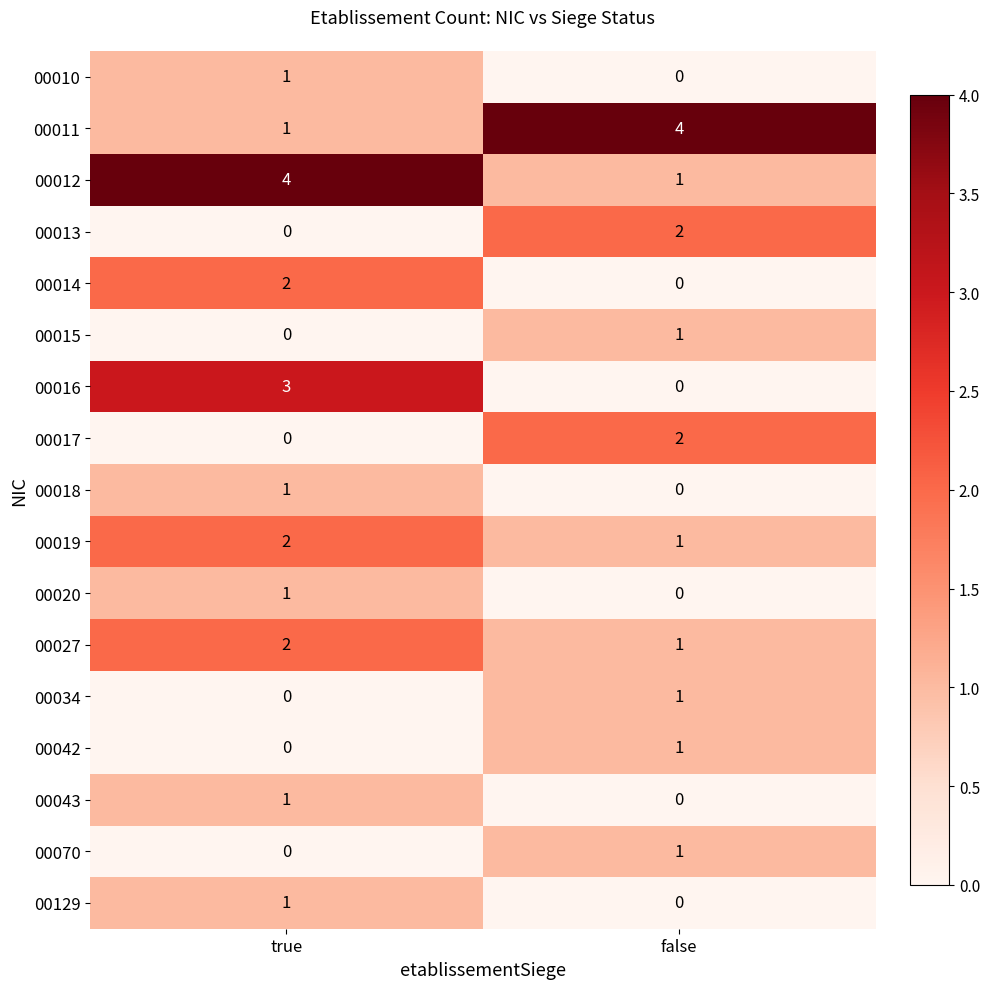

Rank the categories by 00043 value from highest to lowest.

true, false